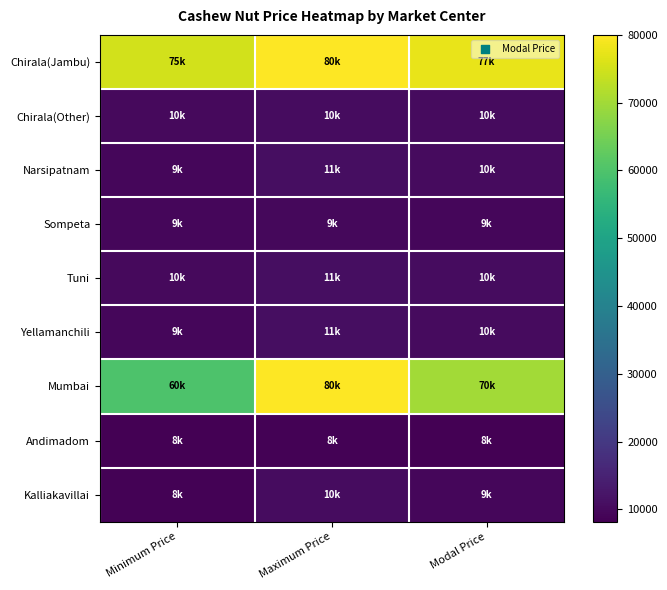

Which series has the widest spread of values?

Mumbai